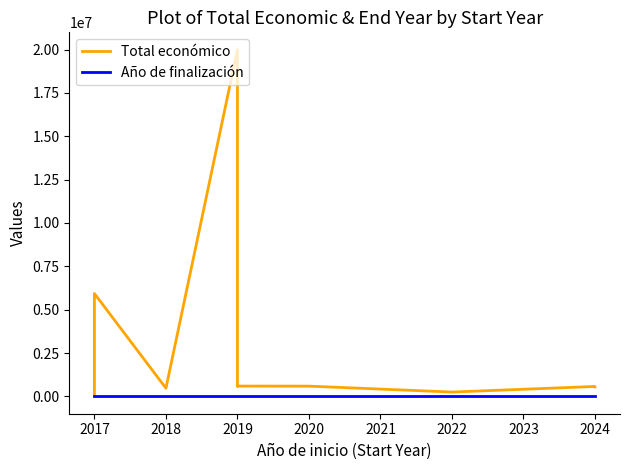

Is it true that Total económico equals 19991896 at 2019?

True